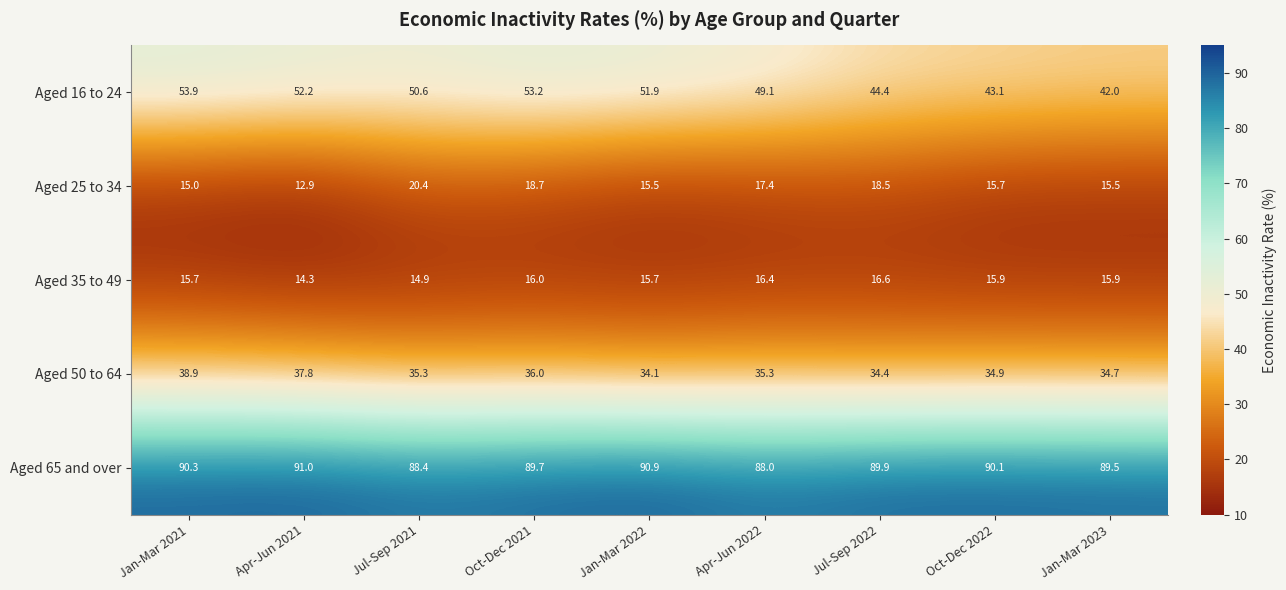

What is the difference between the Aged 25 to 34 values at Jul-Sep 2021 and Oct-Dec 2022?

4.7